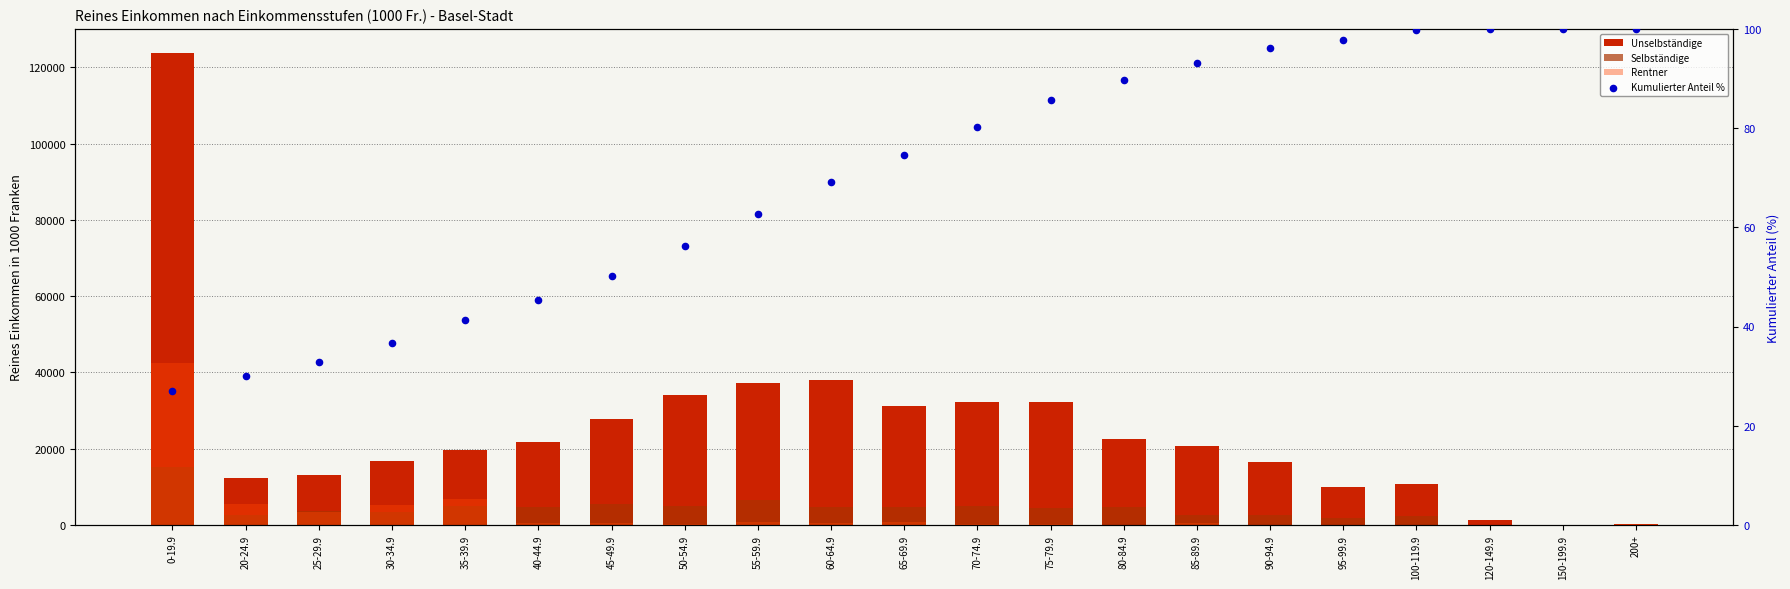

At which category is the sum across all series the highest?

0-19.9